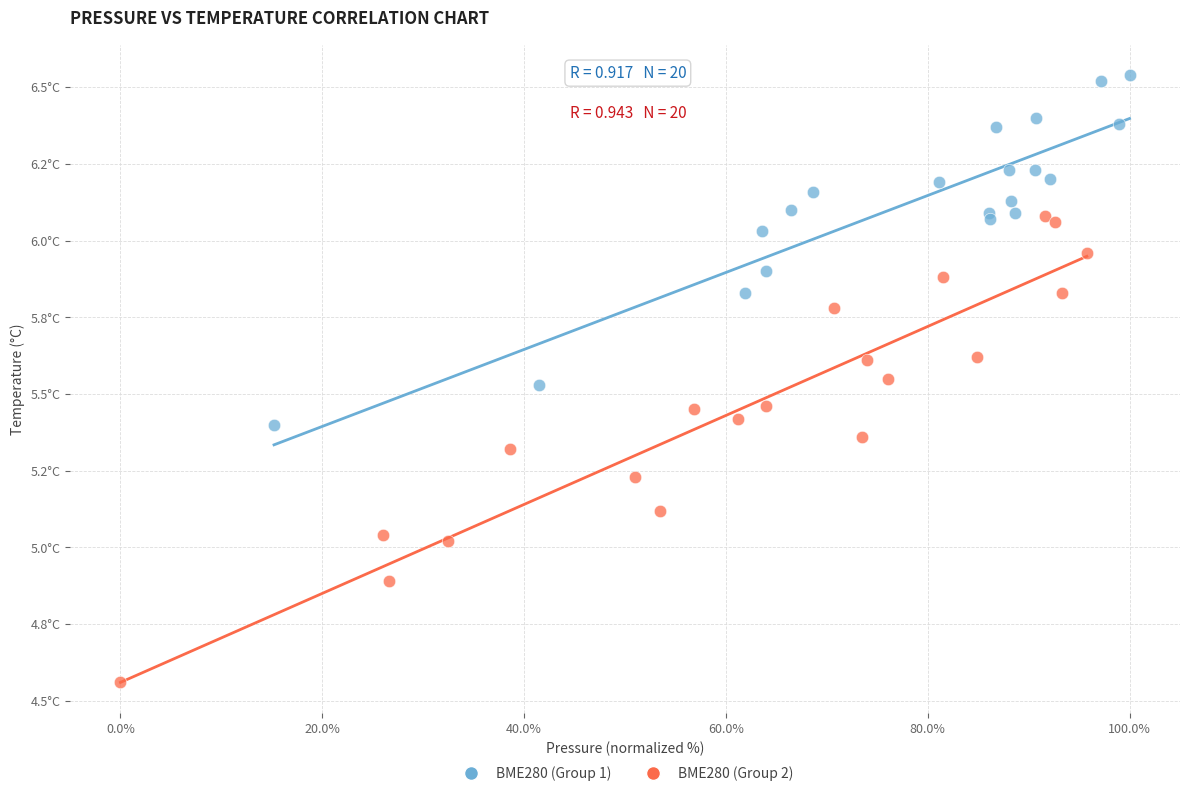

Which series reaches the maximum Y coordinate?

BME280 (Group 1)